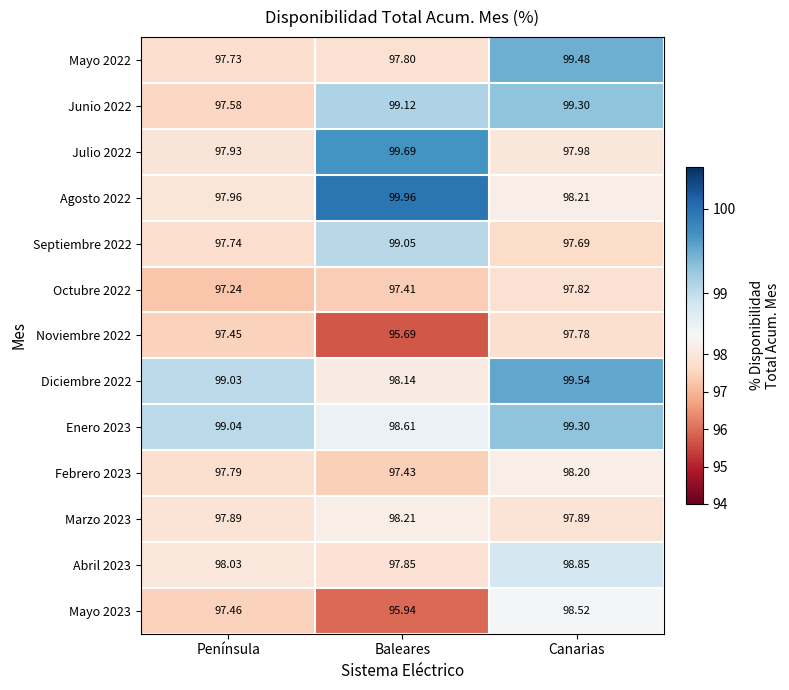

At which category does the chart reach its peak across all series?

Baleares